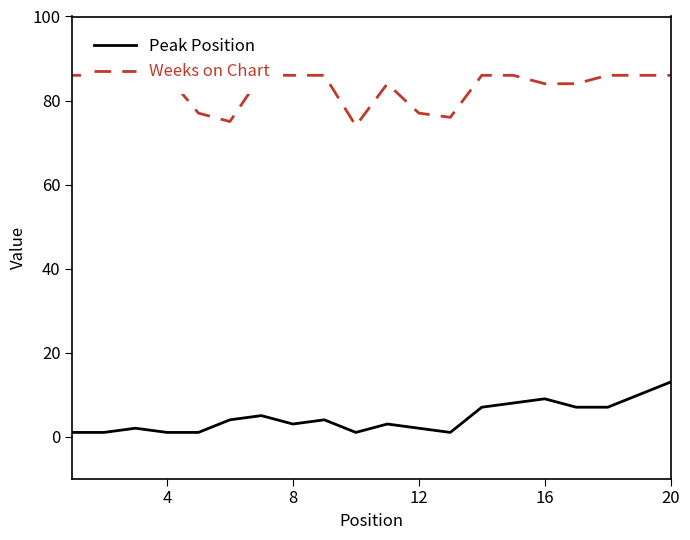

How many interior local valleys does the Weeks on Chart series have?

3